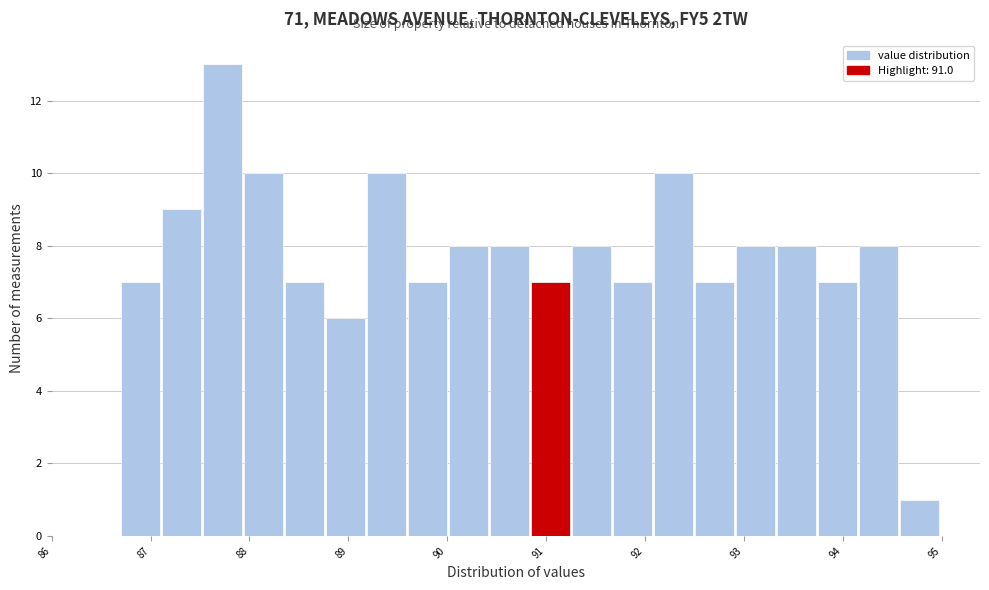

Which range on the x-axis has the tallest bar?

87.5 to 87.9